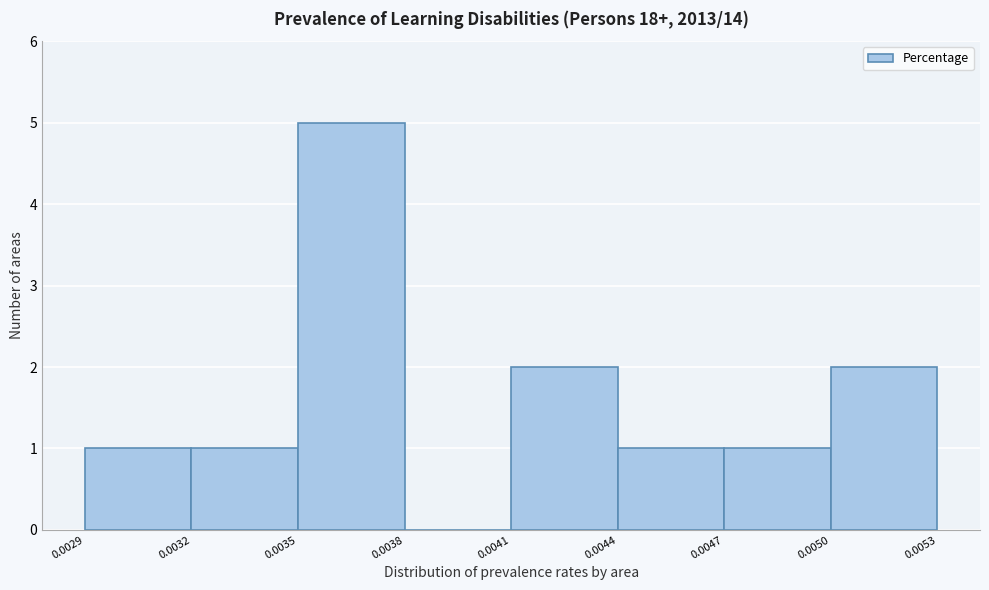

How tall is the bar that spans 0.0032 to 0.0035 on the x-axis? The values are not printed on the chart, so give them approximately, as read against the axis.

1